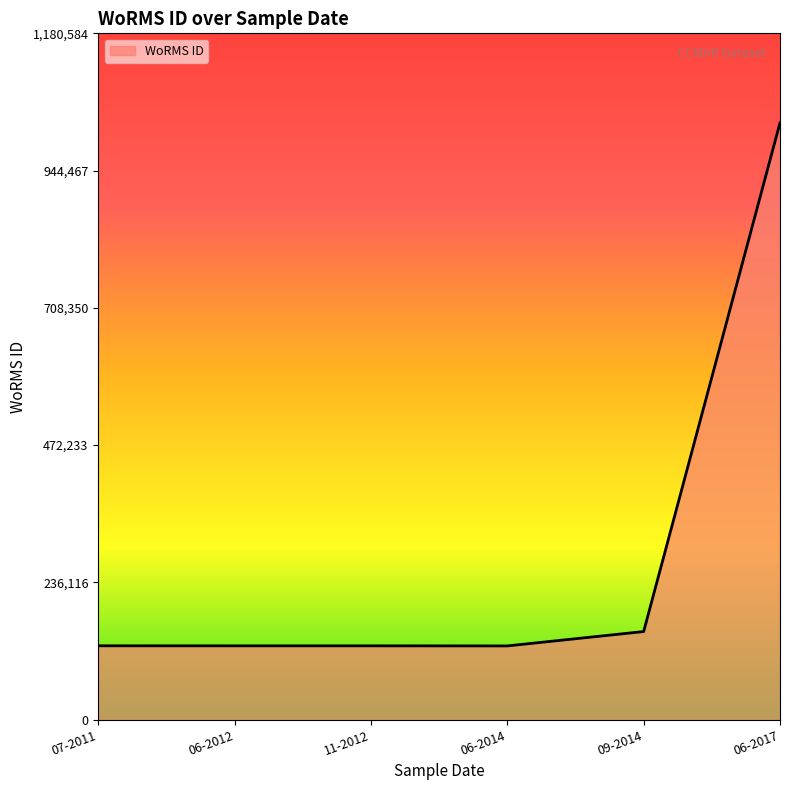

Which category has the highest value across all series?

06-2017